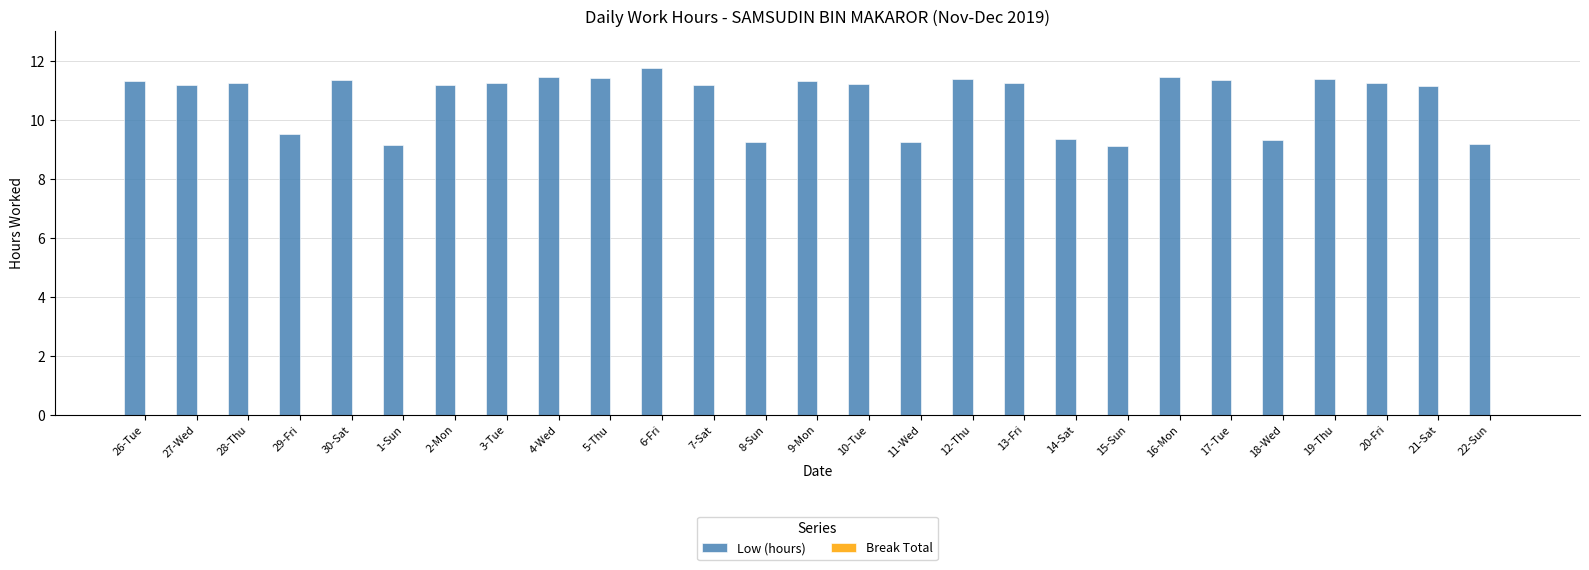

What is the difference between the values at 21-Sat and 16-Mon?

0.3